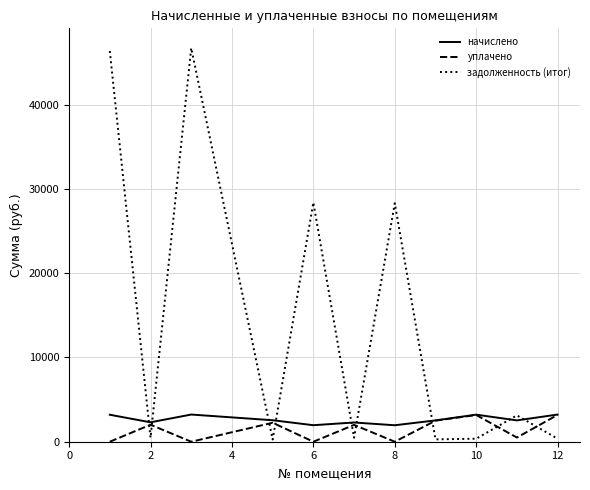

Which series has the widest spread of values?

задолженность (итог)